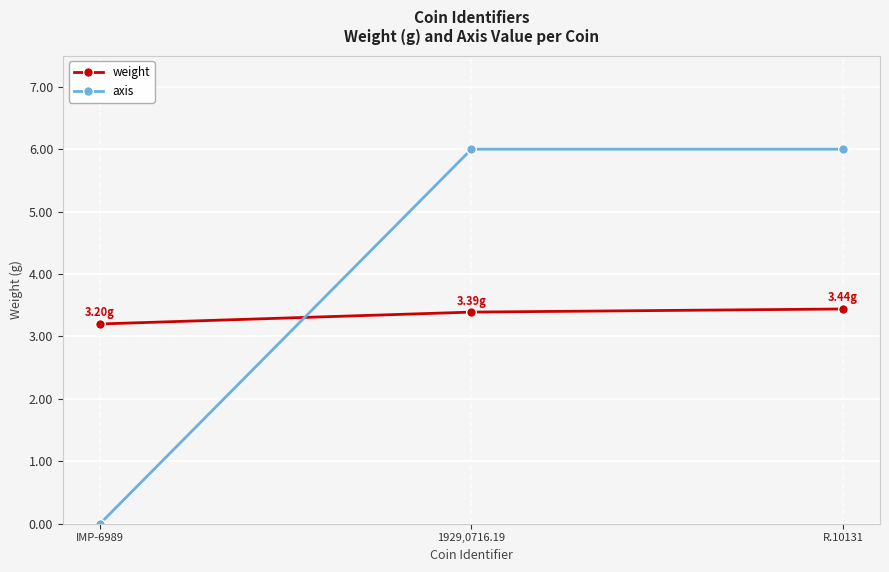

List the series in order of their peak value, lowest first.

weight, axis